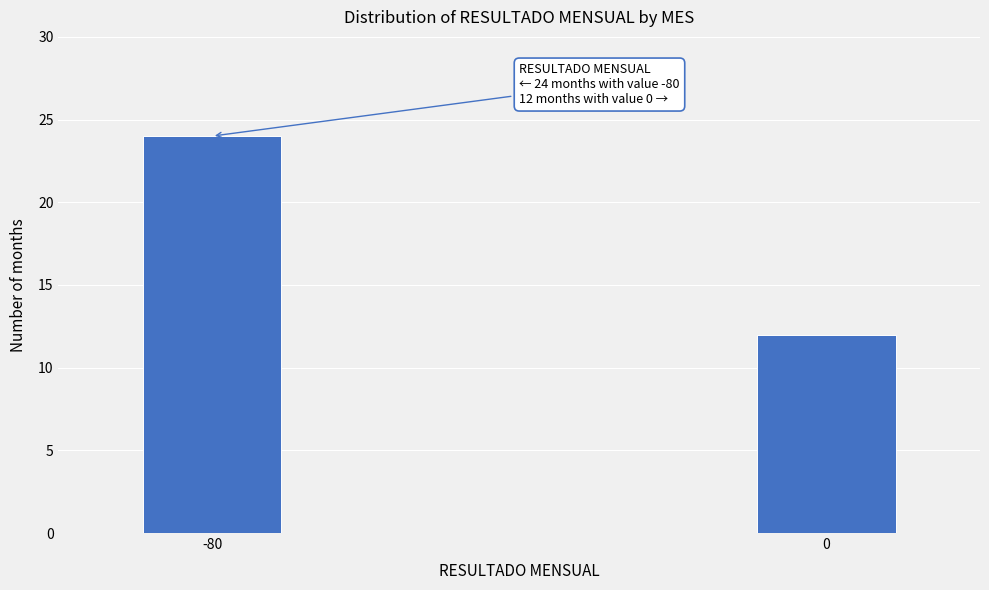

Reading left to right, transcribe all the data shown in this chart.

24	12